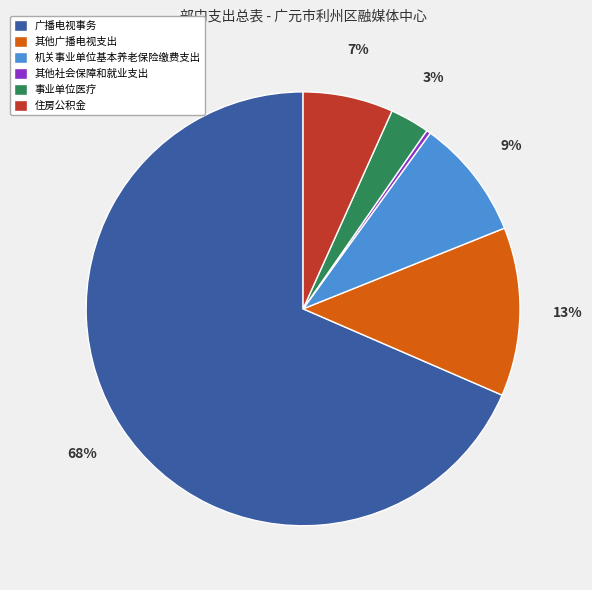

Approximately how many times larger is the value at 住房公积金 compared to 广播电视事务?

0.1